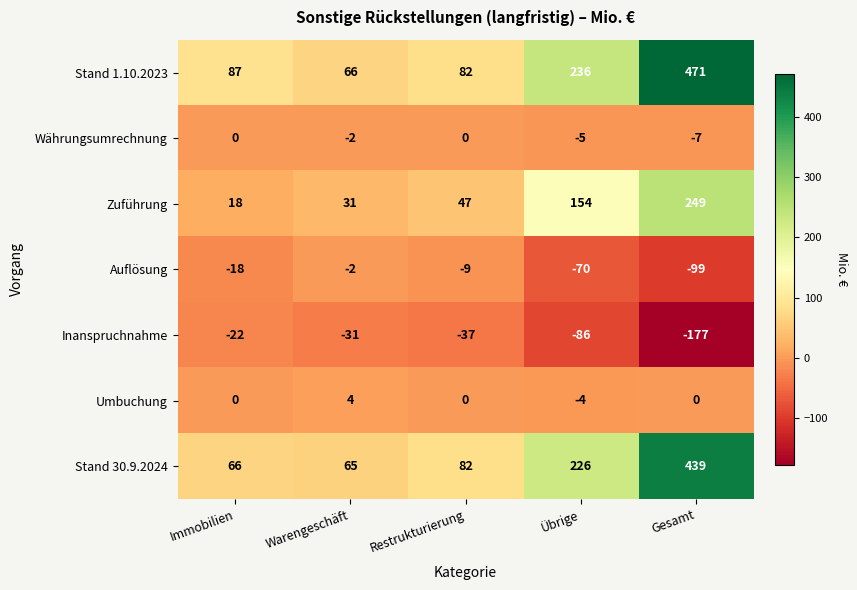

At which label does Auflösung first exceed -18?

Warengeschäft